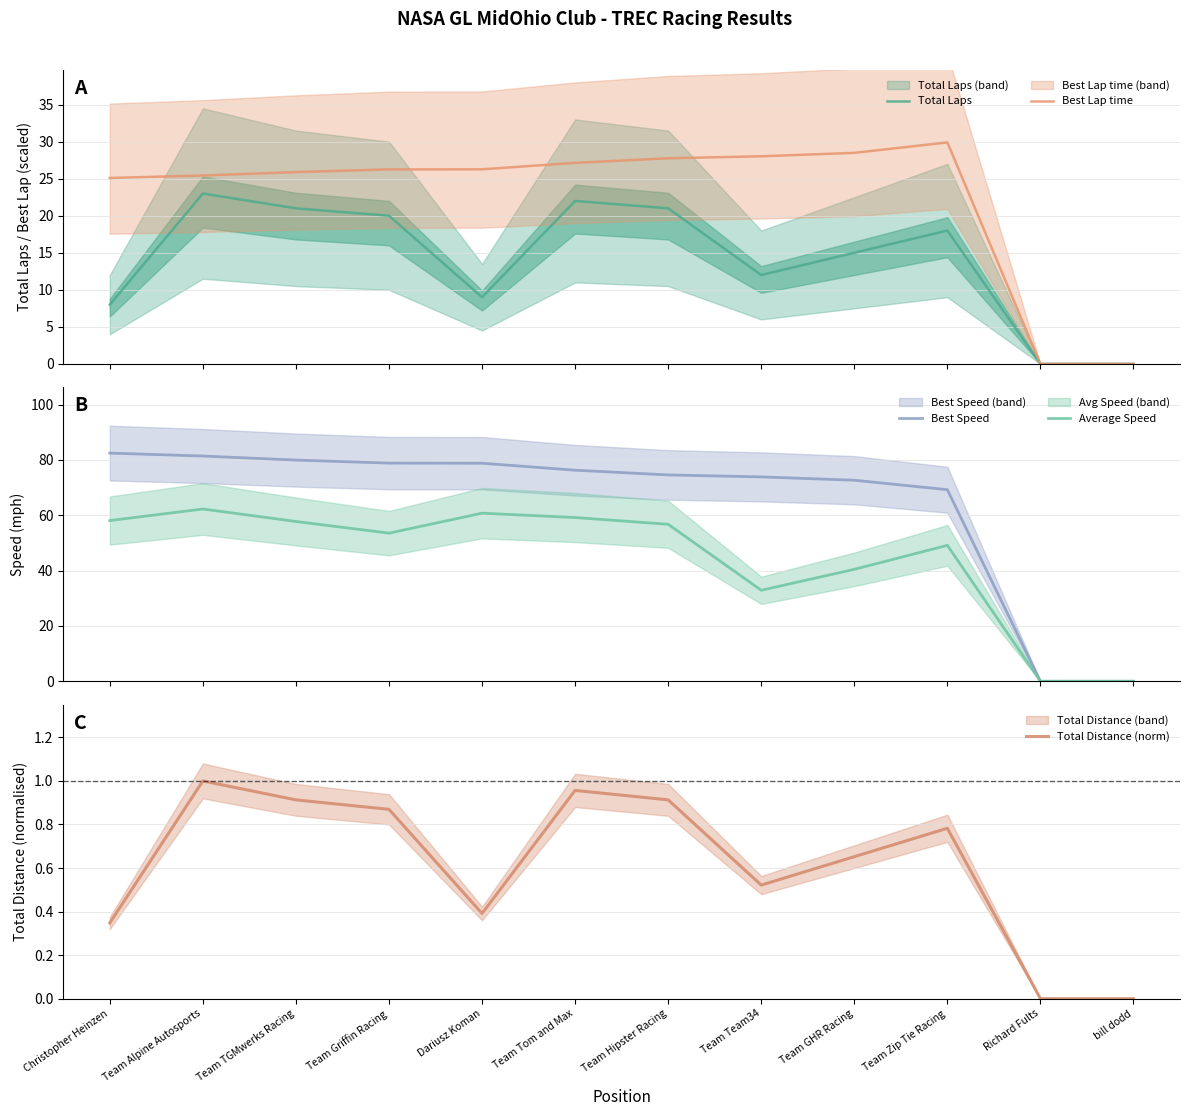

Which series changed the most between Christopher Heinzen and Team GHR Racing?

Average Speed